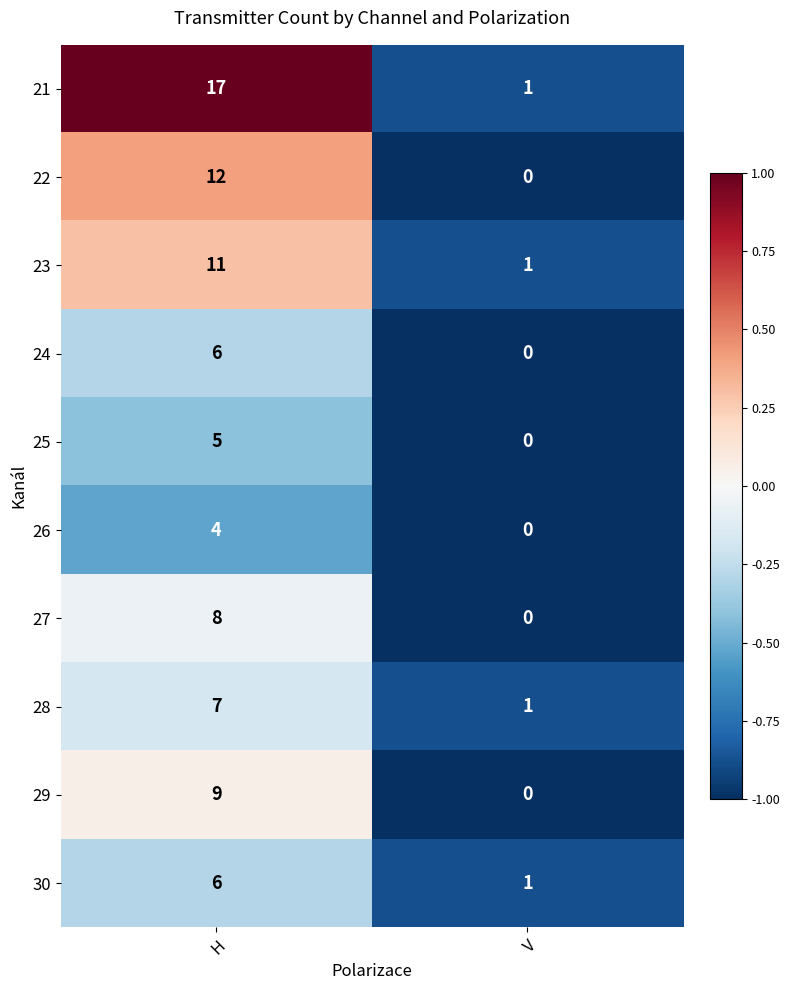

What is the average value of the 24 series?

3